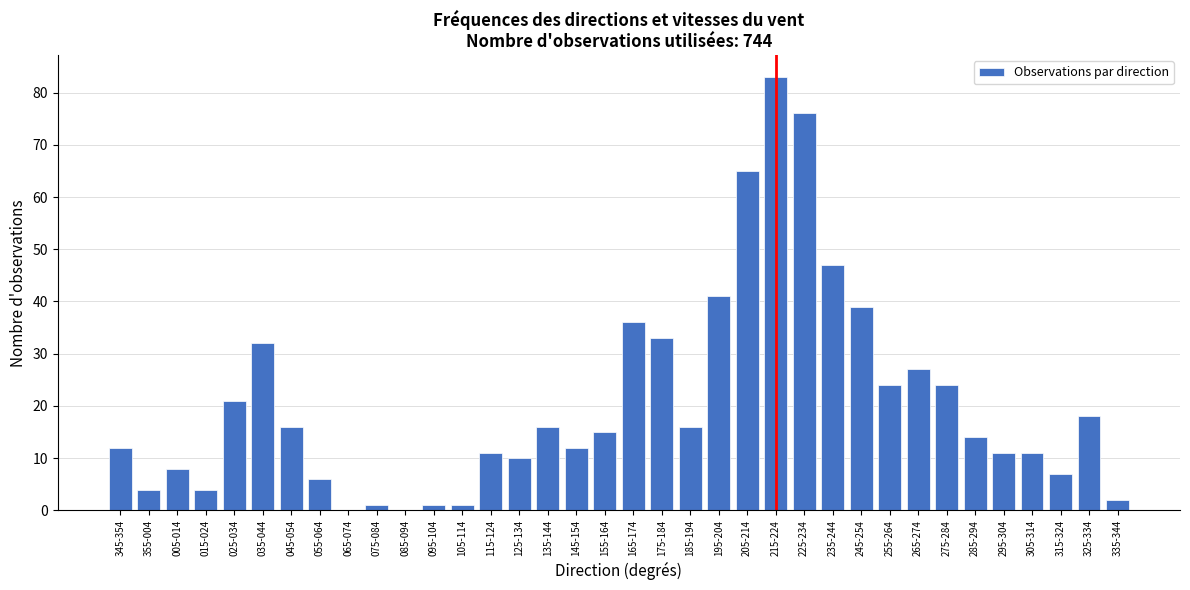

What is the greatest value displayed?

83